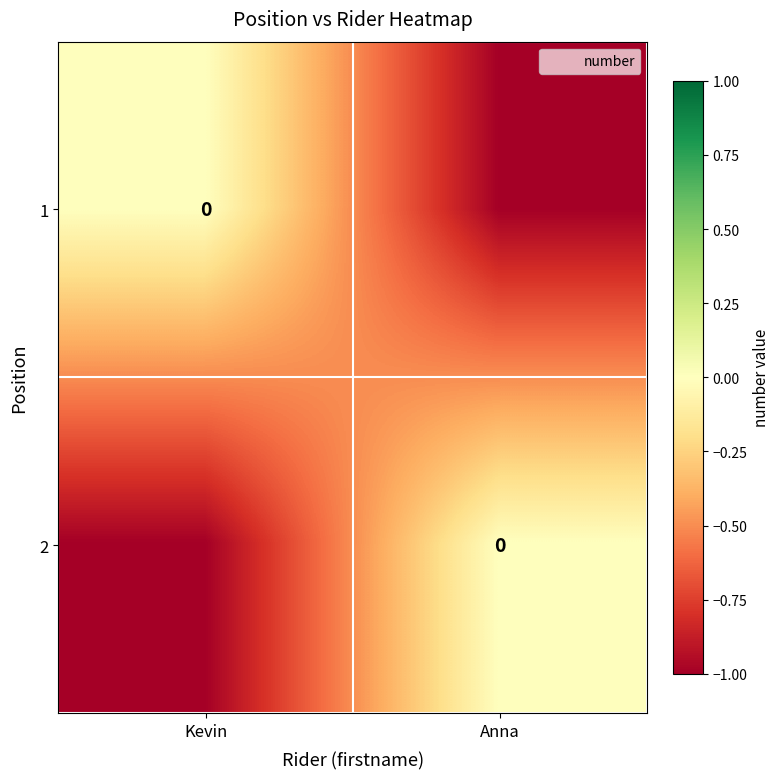

What is the difference between the 1 values at Kevin and Anna?

1